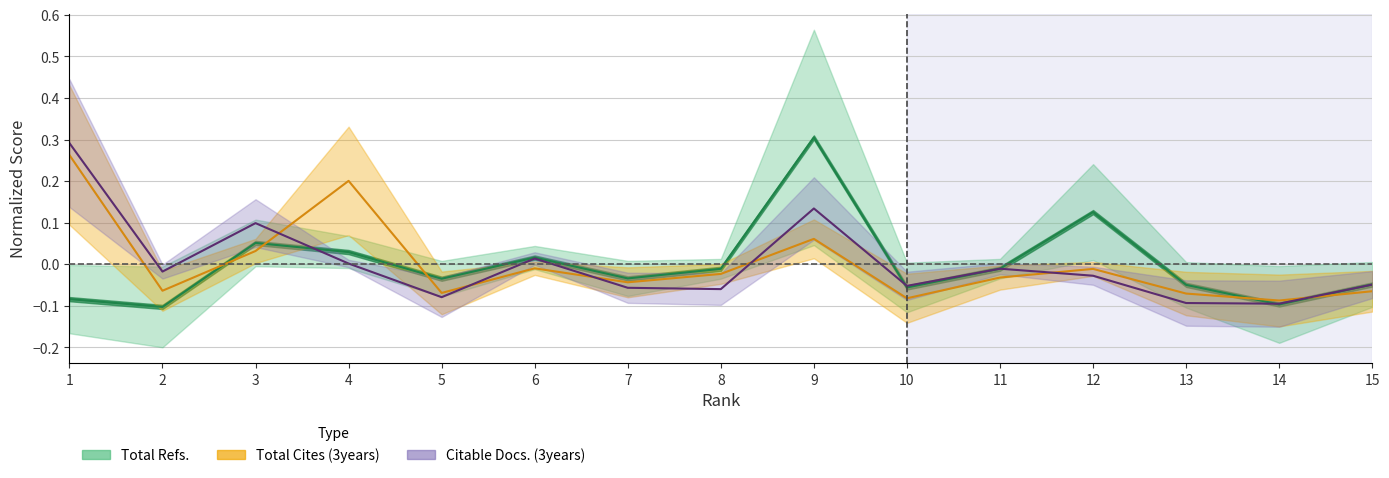

True or false: Total Cites (3years) has a value of 0.3 at 1.

True